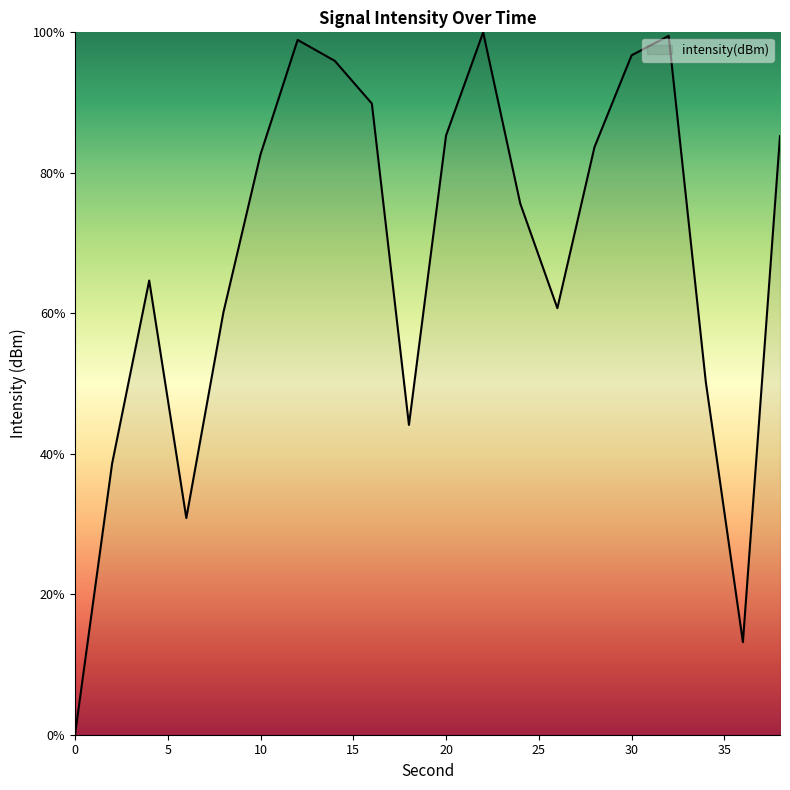

What is the value of the 18th point from the left?

50.2